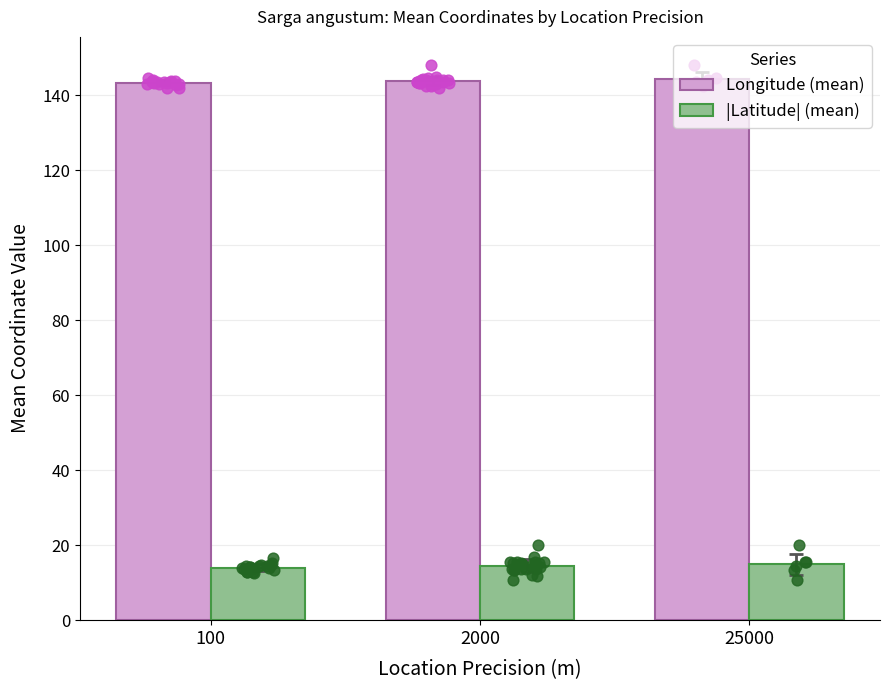

Which series has the largest total across all categories?

Longitude (mean)